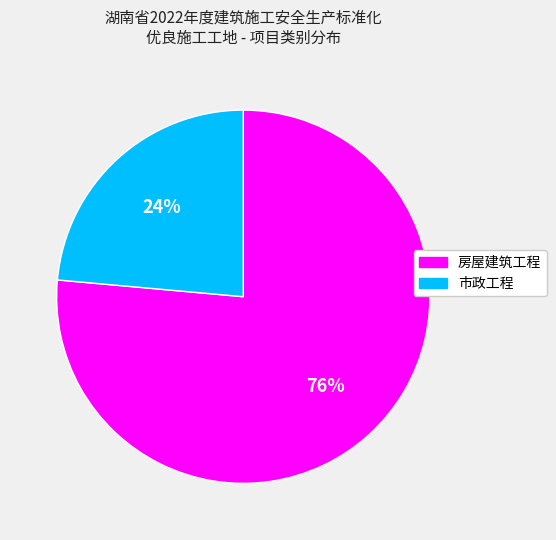

The 市政工程 slice represents 24% of the pie. True or false?

True